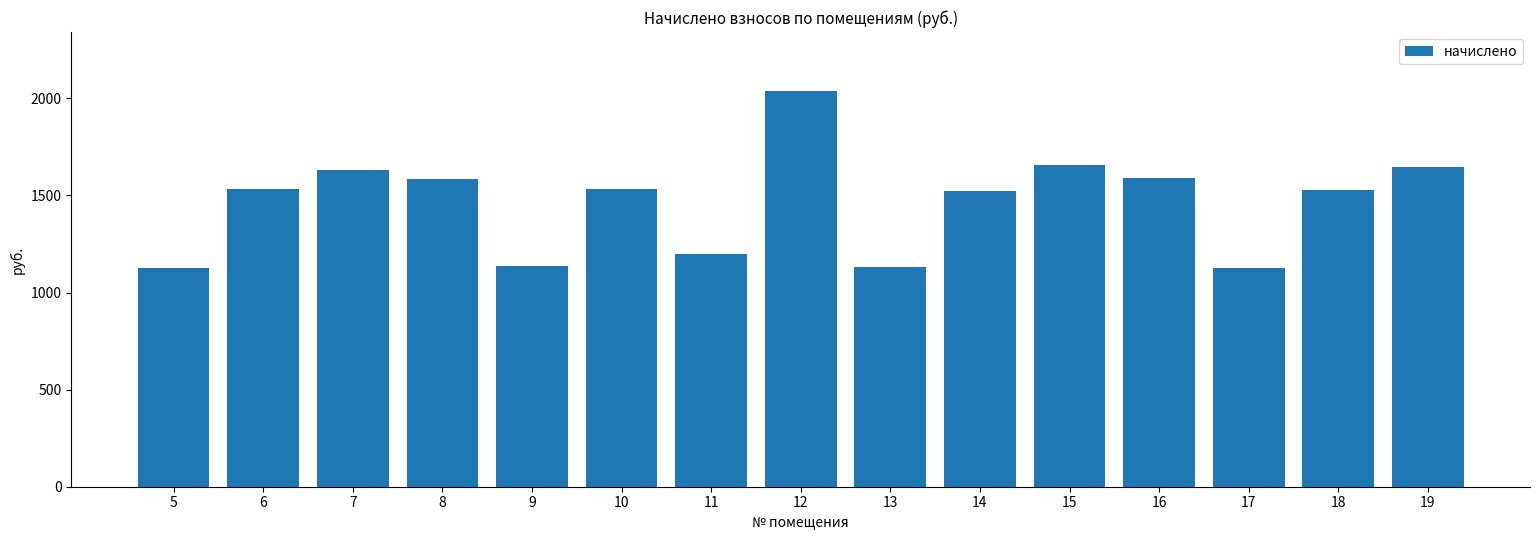

How many categories are shown in the chart?

15